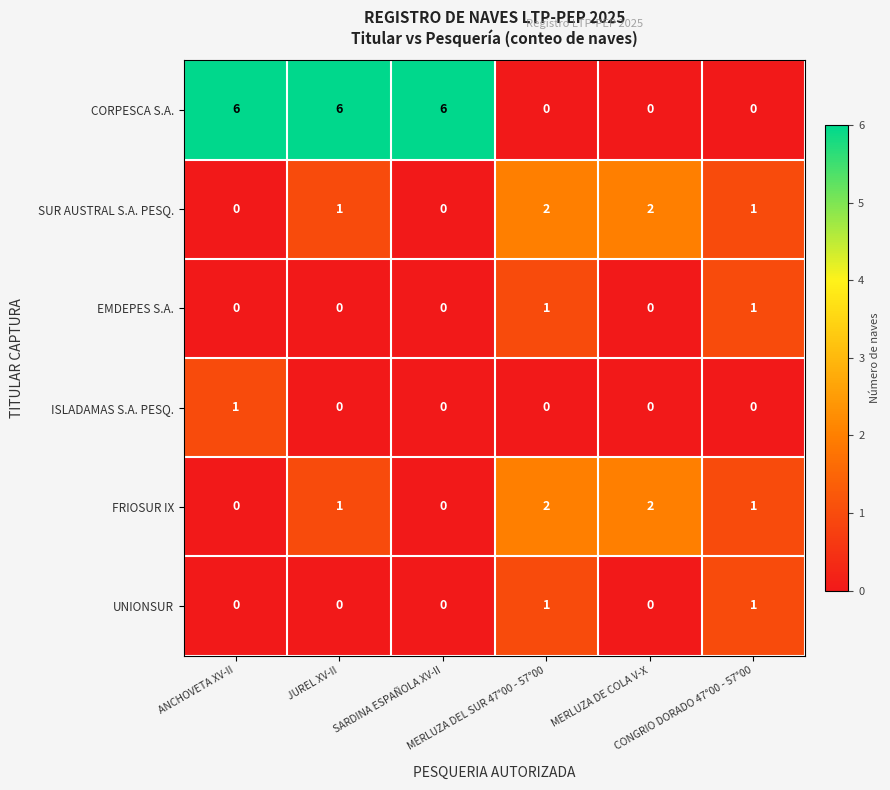

Which series has the largest total across all categories?

CORPESCA S.A.